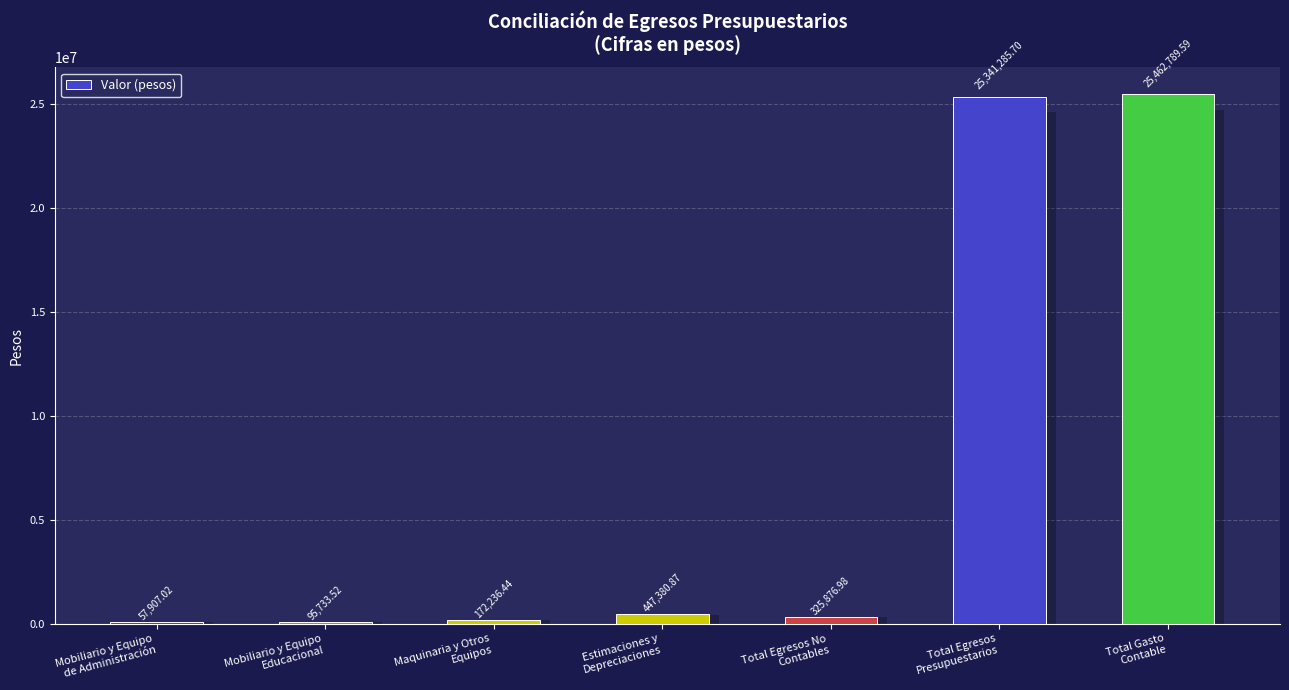

Reading left to right, what are all the values shown in this chart?

57907.0	95733.5	172236.4	447380.9	325877.0	25341285.7	25462789.6